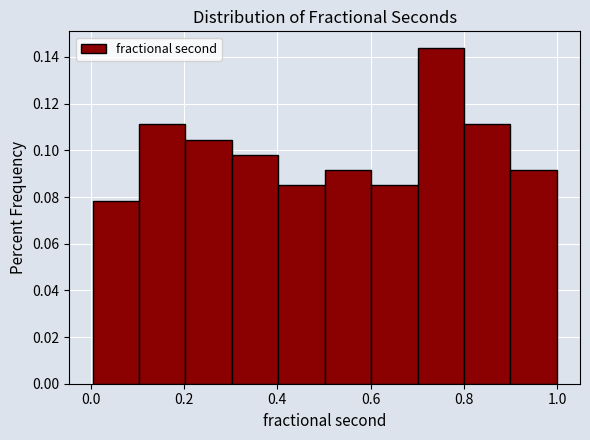

Reading left to right, transcribe this chart: for each bar, give the range it covers on the x-axis and its height. Neither the bar edges nor the heights are printed on the chart, so give them approximately, as read against the axes.

0.0 to 0.1: 0.078
0.1 to 0.2: 0.112
0.2 to 0.3: 0.104
0.3 to 0.4: 0.098
0.4 to 0.5: 0.084
0.5 to 0.6: 0.092
0.6 to 0.7: 0.084
0.7 to 0.8: 0.144
0.8 to 0.9: 0.112
0.9 to 1.0: 0.092